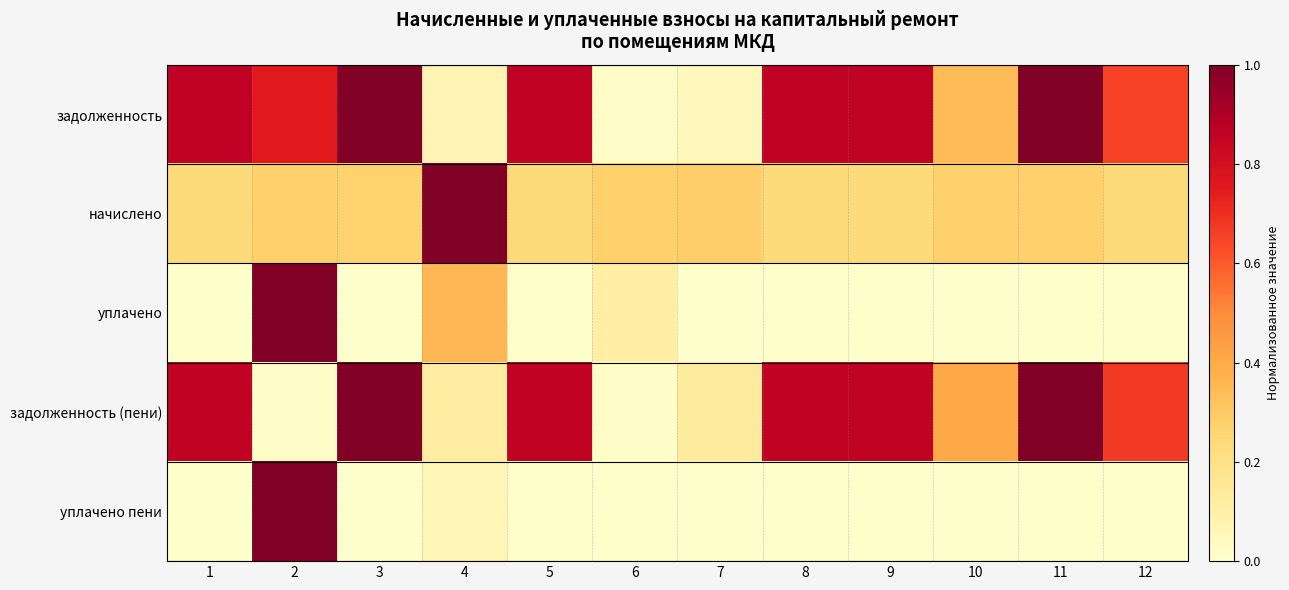

What is the greatest value displayed?

1.0